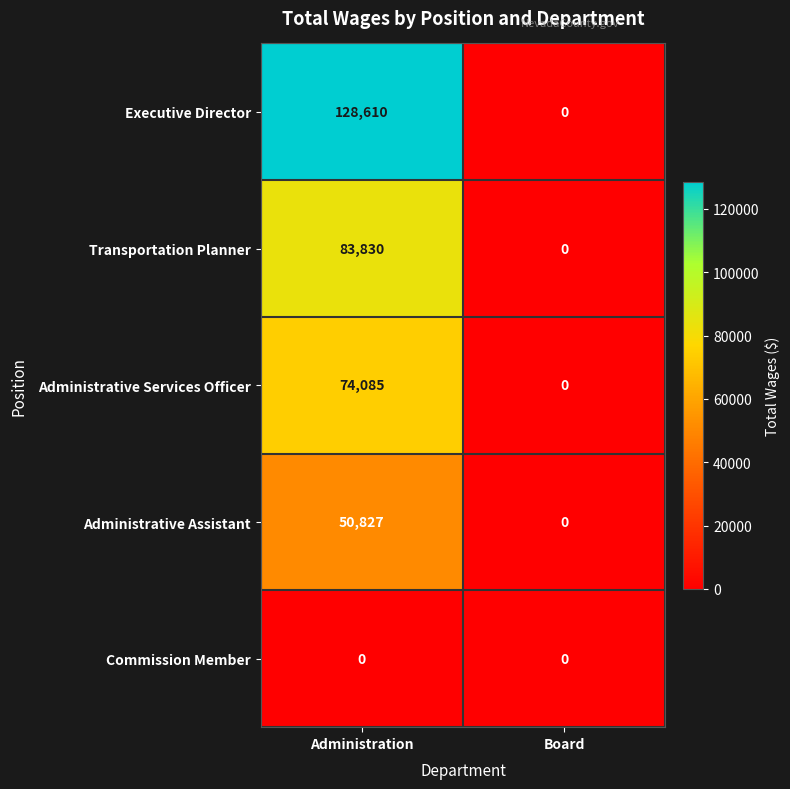

Which series has the widest spread of values?

Executive Director